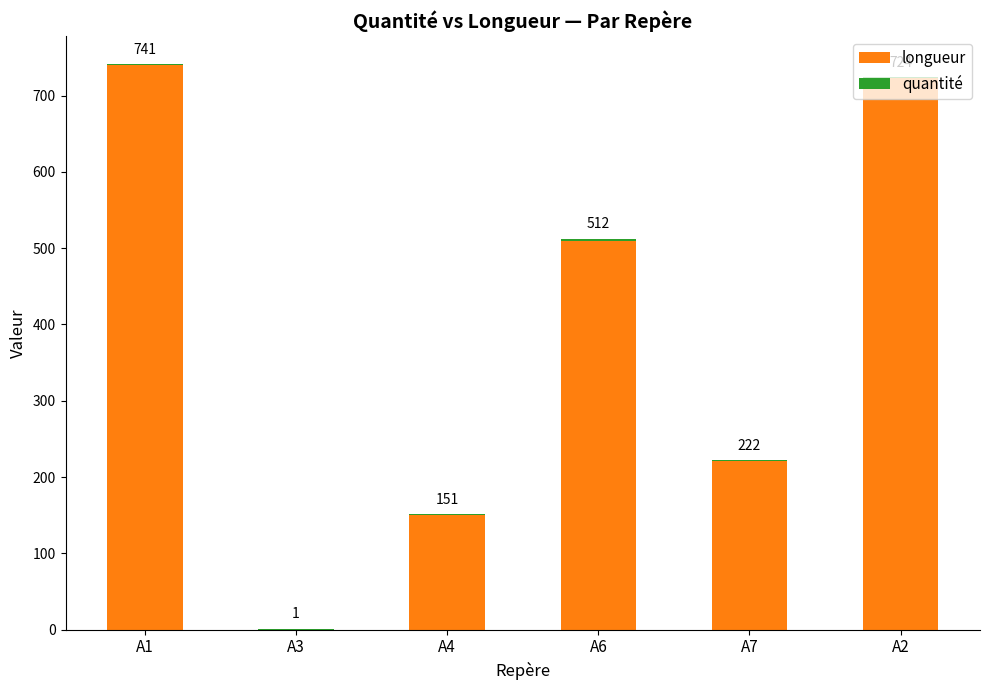

What is the sum of the longueur values at A2 and A3?

723